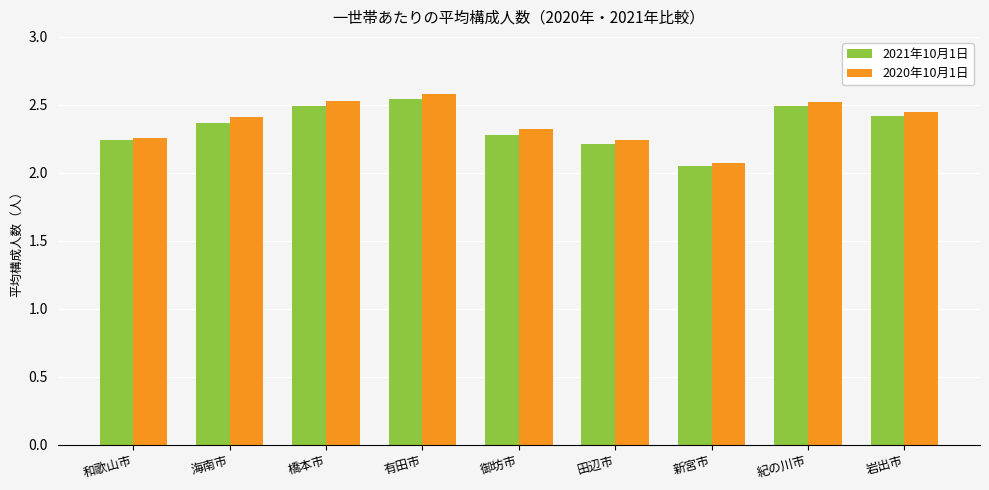

What is the label of the 3rd bar from the left?

橋本市